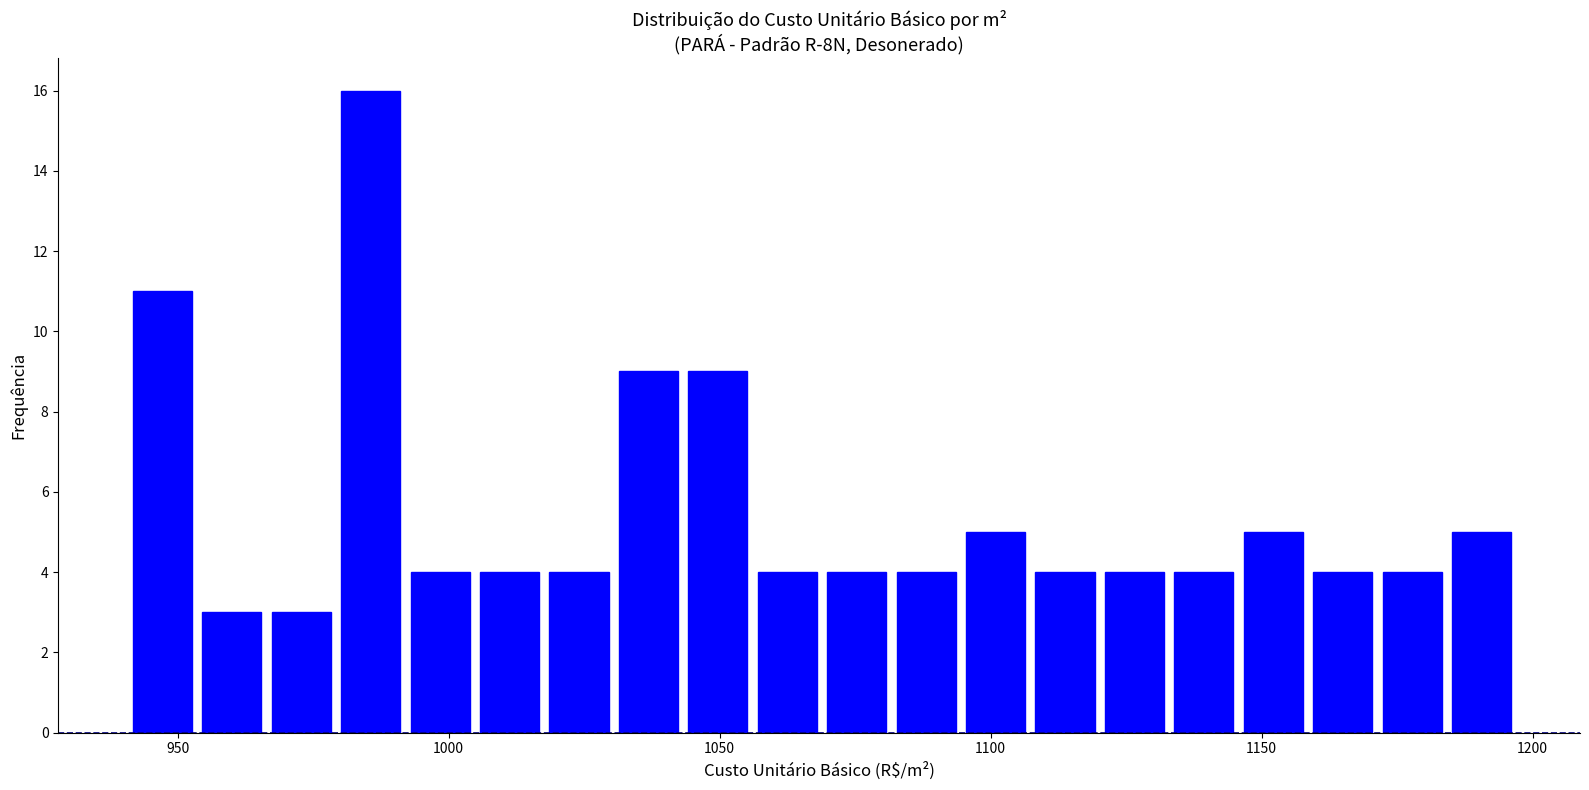

Around what value on the x-axis is the tallest bar? Give the approximate position of its centre, as read against the axis.

985